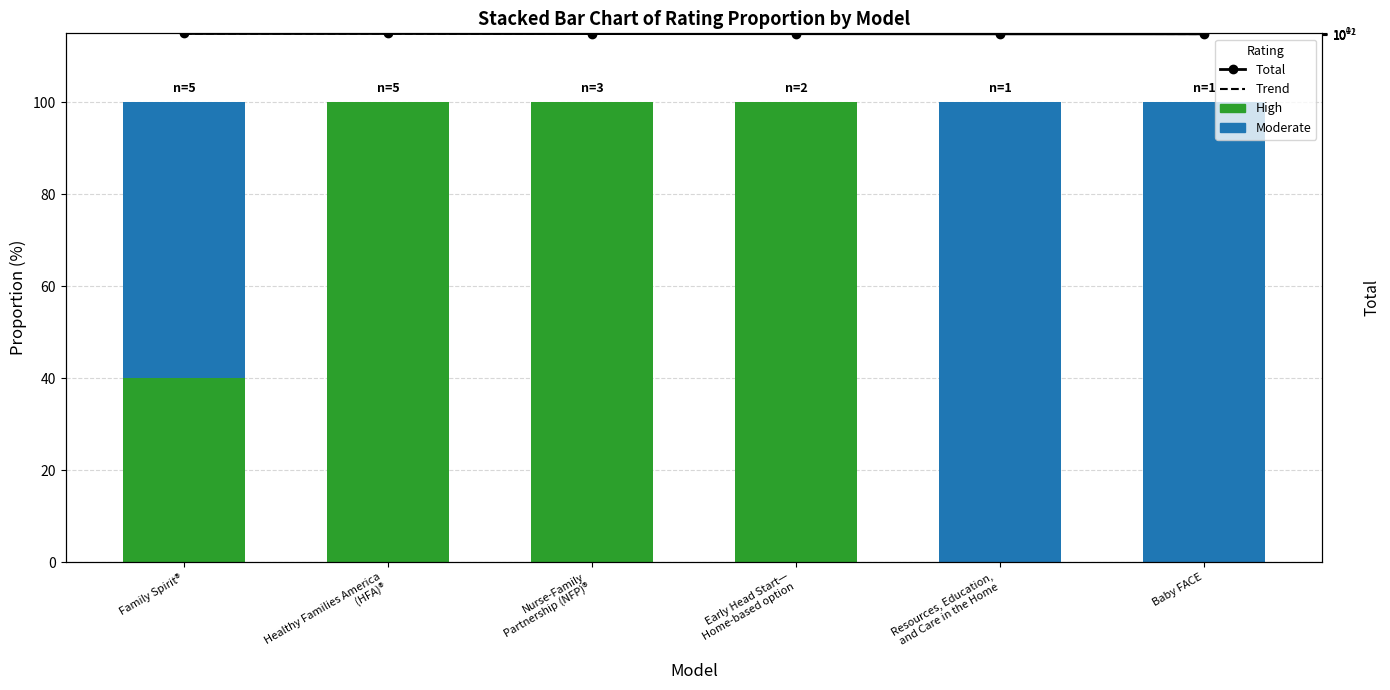

Reading right to left, list all the values displayed in this chart.

High: Baby FACE=0.0	Resources, Education,
and Care in the Home=0.0	Early Head Start—
Home-based option=100.0	Nurse-Family
Partnership (NFP)®=100.0	Healthy Families America
(HFA)®=100.0	Family Spirit®=40.0
Moderate: Baby FACE=100.0	Resources, Education,
and Care in the Home=100.0	Early Head Start—
Home-based option=0.0	Nurse-Family
Partnership (NFP)®=0.0	Healthy Families America
(HFA)®=0.0	Family Spirit®=60.0
Total: Baby FACE=1.0	Resources, Education,
and Care in the Home=1.0	Early Head Start—
Home-based option=2.0	Nurse-Family
Partnership (NFP)®=3.0	Healthy Families America
(HFA)®=5.0	Family Spirit®=5.0
Trend: Baby FACE=0.5	Resources, Education,
and Care in the Home=1.4	Early Head Start—
Home-based option=2.4	Nurse-Family
Partnership (NFP)®=3.3	Healthy Families America
(HFA)®=4.2	Family Spirit®=5.2